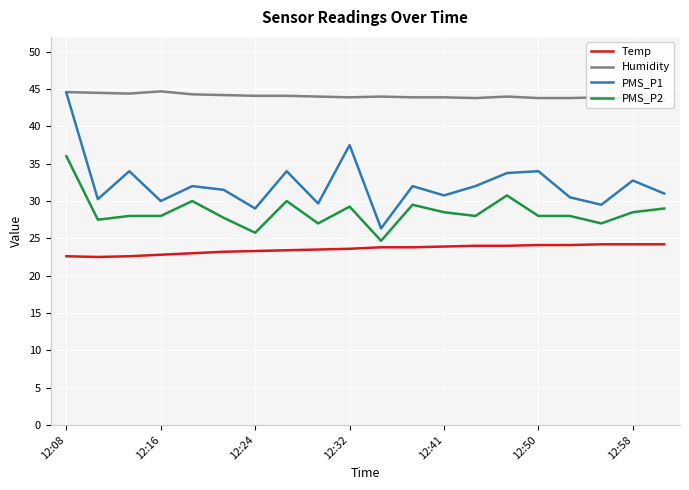

What is the highest value of the PMS_P2 series?

36.0